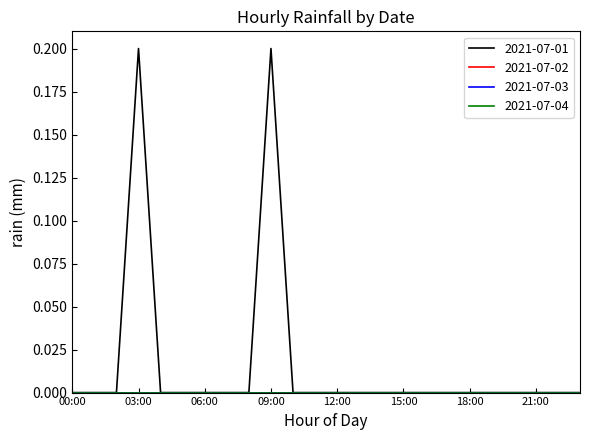

Reading left to right, transcribe all the data shown in this chart.

2021-07-01: 0.0	0.0	0.0	0.2	0.0	0.0	0.0	0.0	0.0	0.2	0.0	0.0	0.0	0.0	0.0	0.0	0.0	0.0	0.0	0.0	0.0	0.0	0.0	0.0
2021-07-02: 0.0	0.0	0.0	0.0	0.0	0.0	0.0	0.0	0.0	0.0	0.0	0.0	0.0	0.0	0.0	0.0	0.0	0.0	0.0	0.0	0.0	0.0	0.0	0.0
2021-07-03: 0.0	0.0	0.0	0.0	0.0	0.0	0.0	0.0	0.0	0.0	0.0	0.0	0.0	0.0	0.0	0.0	0.0	0.0	0.0	0.0	0.0	0.0	0.0	0.0
2021-07-04: 0.0	0.0	0.0	0.0	0.0	0.0	0.0	0.0	0.0	0.0	0.0	0.0	0.0	0.0	0.0	0.0	0.0	0.0	0.0	0.0	0.0	0.0	0.0	0.0